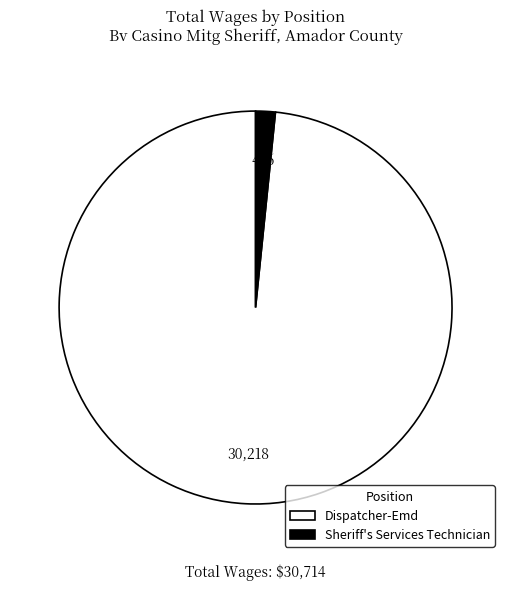

What is the ratio of the value at Dispatcher-Emd to the value at Sheriff's Services Technician?

60.9